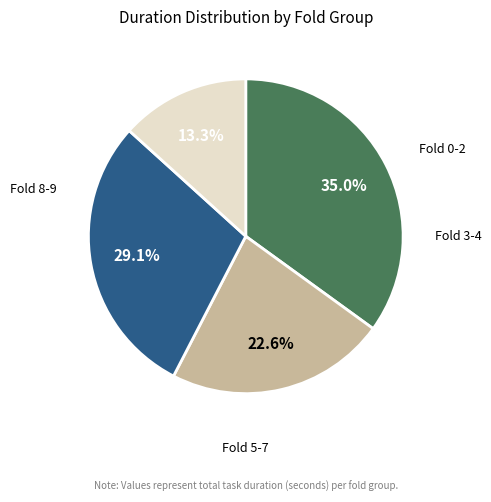

Is there any slice that represents more than half of the pie?

No